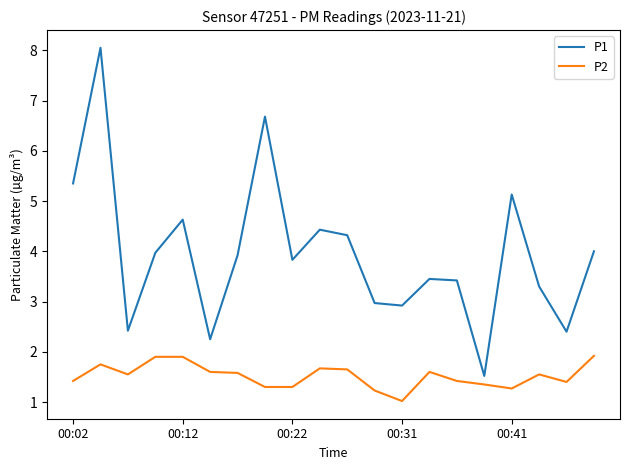

What is the difference between the maximum and minimum values in the P2 series?

0.9